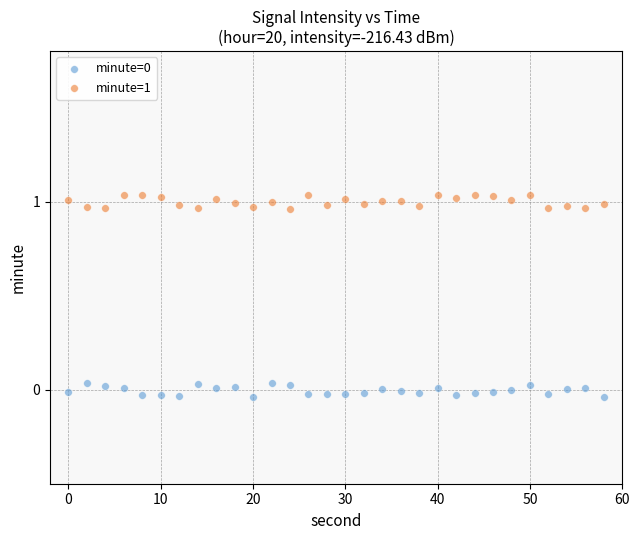

Which series reaches the maximum Y coordinate?

minute=1